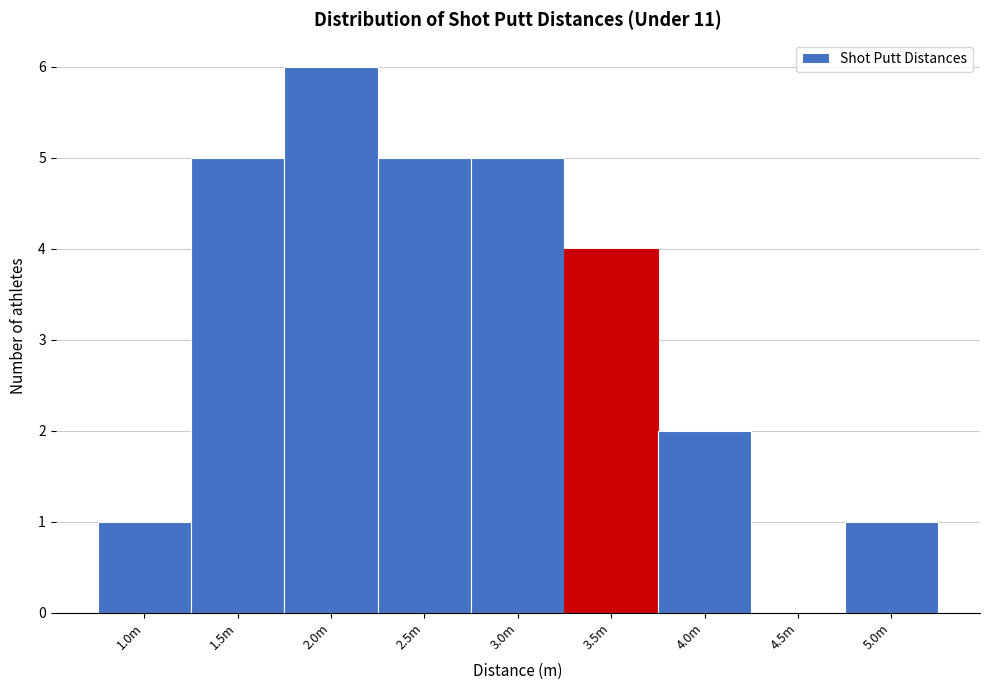

Reading left to right, transcribe all the data shown in this chart.

1.0m=1	1.5m=5	2.0m=6	2.5m=5	3.0m=5	3.5m=4	4.0m=2	4.5m=0	5.0m=1